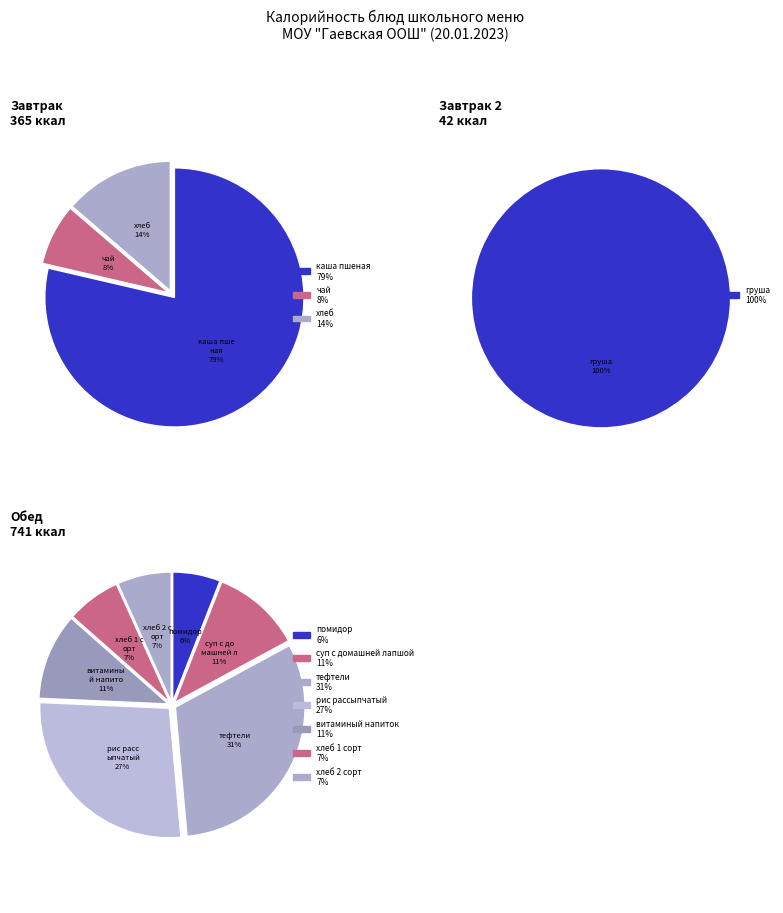

What is the change in value from чай to рис рассыпчатый?

+173.0